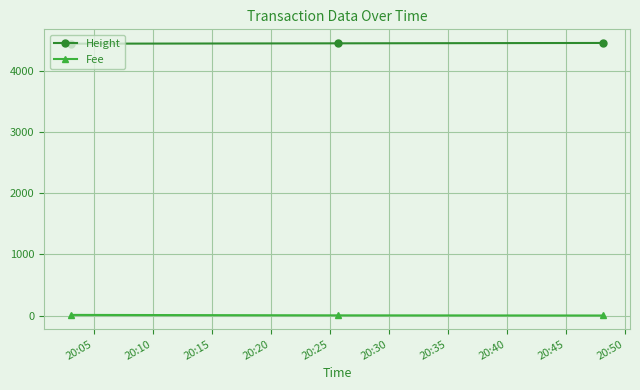

Does the chart display data point markers on the line(s)?

Yes